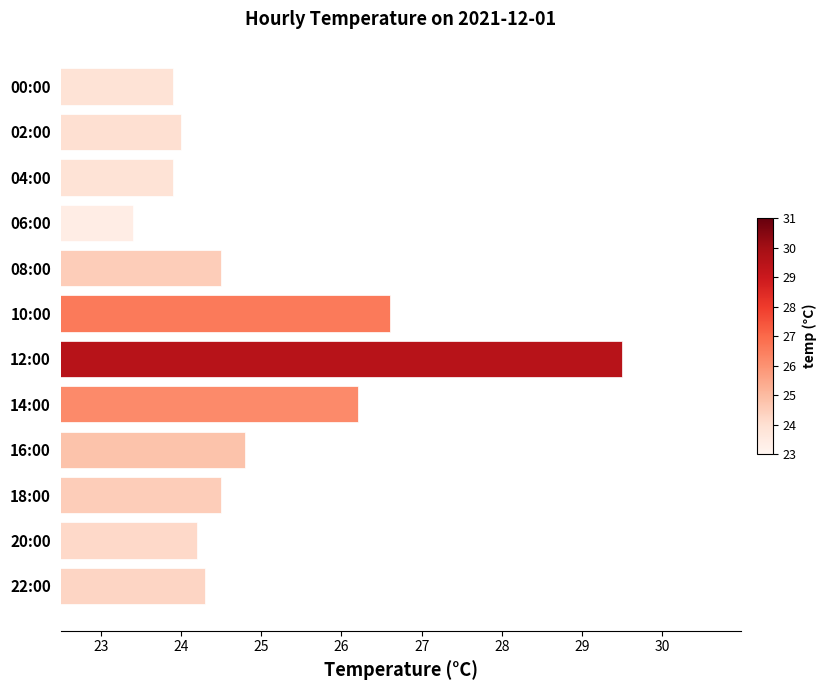

Reading top to bottom, list all the values displayed in this chart.

23.9	24.0	23.9	23.4	24.5	26.6	29.5	26.2	24.8	24.5	24.2	24.3